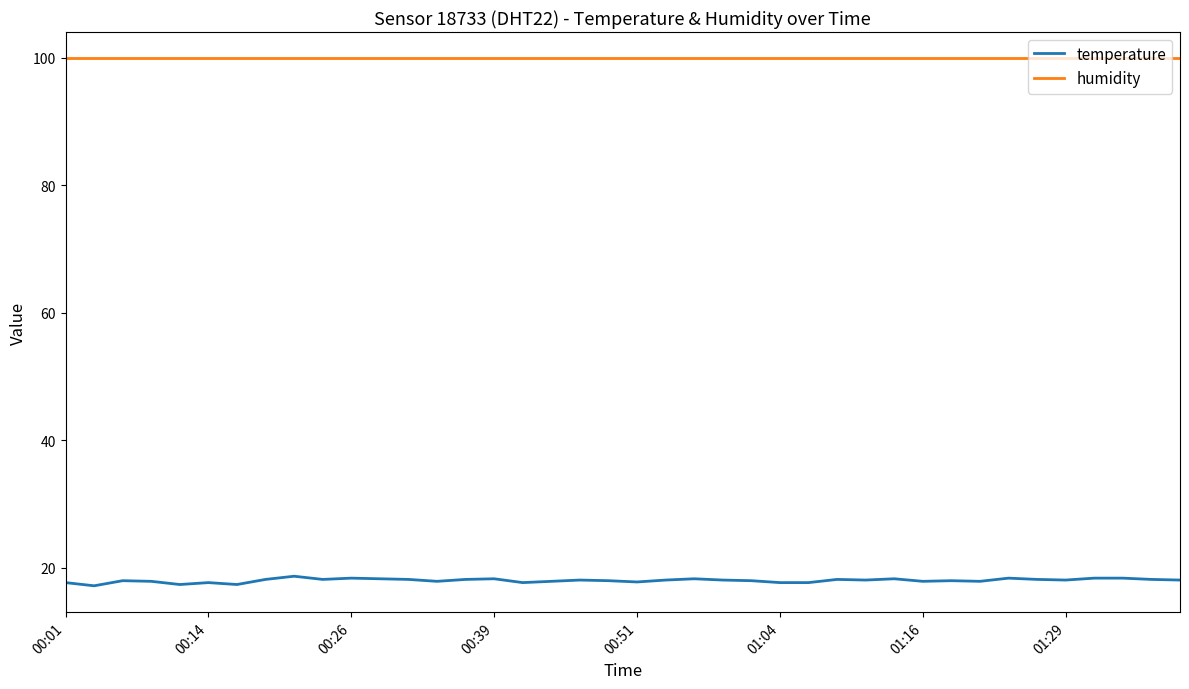

Rank the series by their average value, from highest to lowest.

humidity, temperature